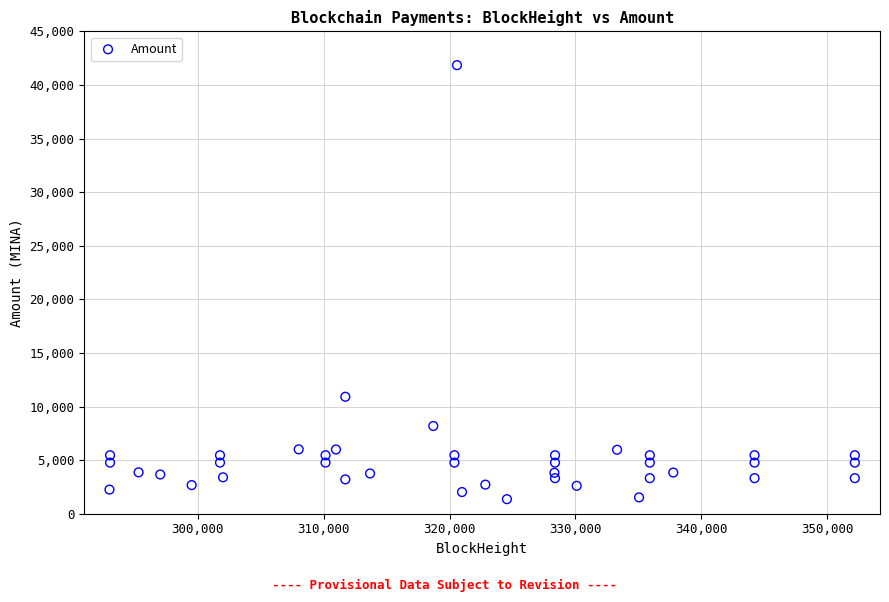

What Y value in the scatter plot is closest to 21601?

10911.0